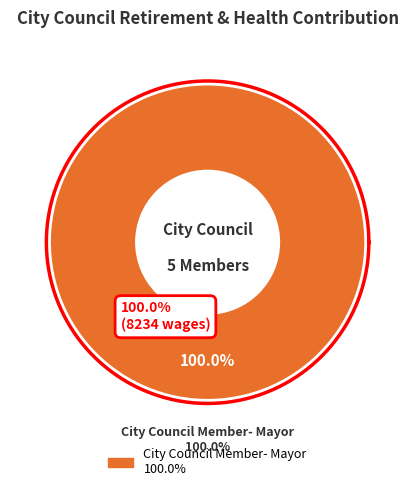

To the nearest percent, what is the combined percentage of City Council Member- Def Contr and City Council Member- Mayor?

100%